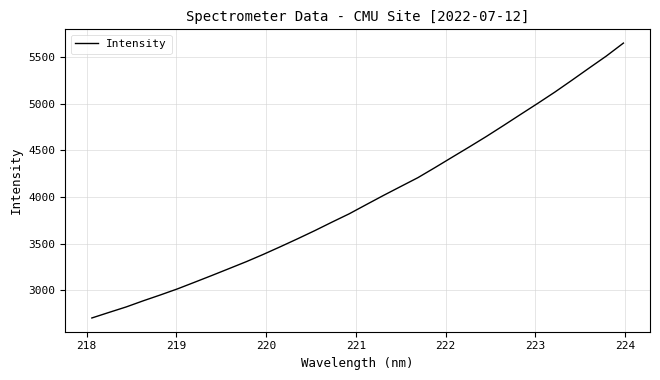

What is the smallest value displayed?

2700.4